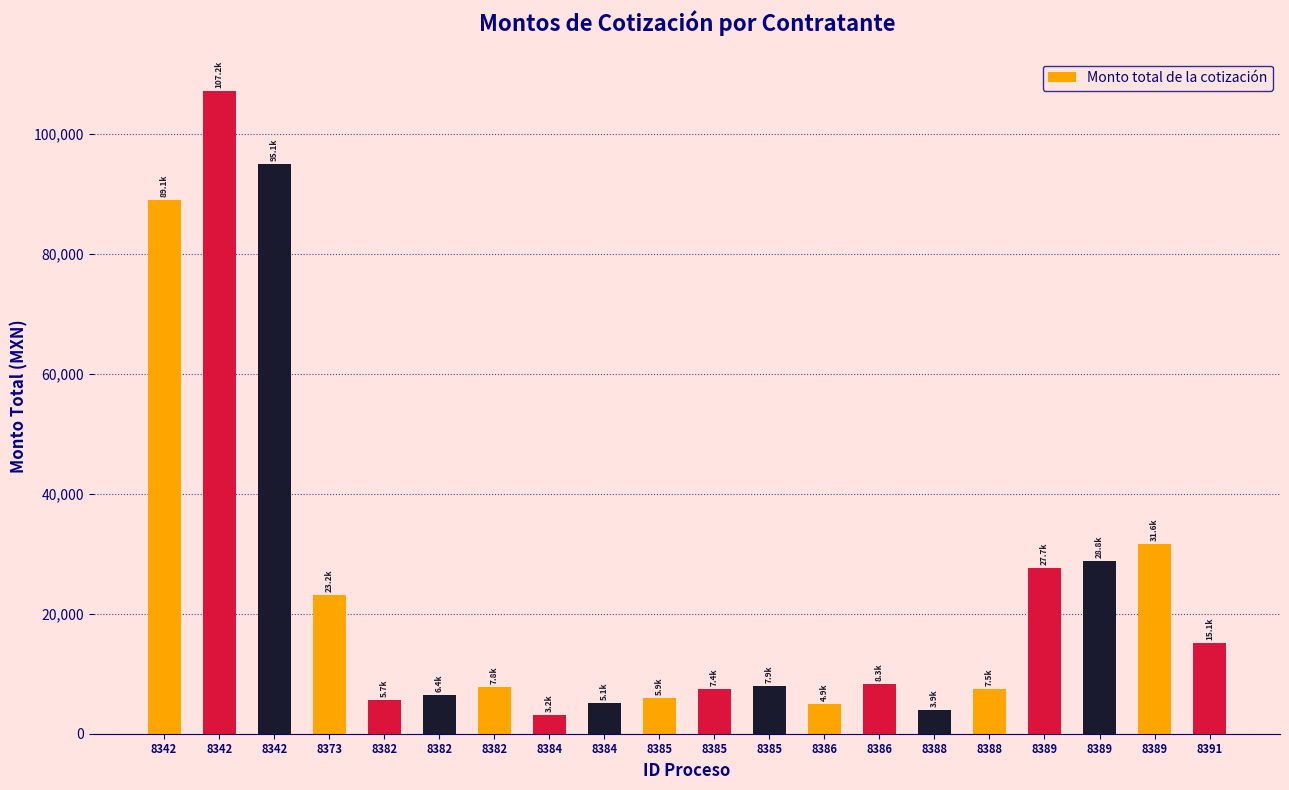

What is the difference between the values at 8382 and 8342?

87236.6